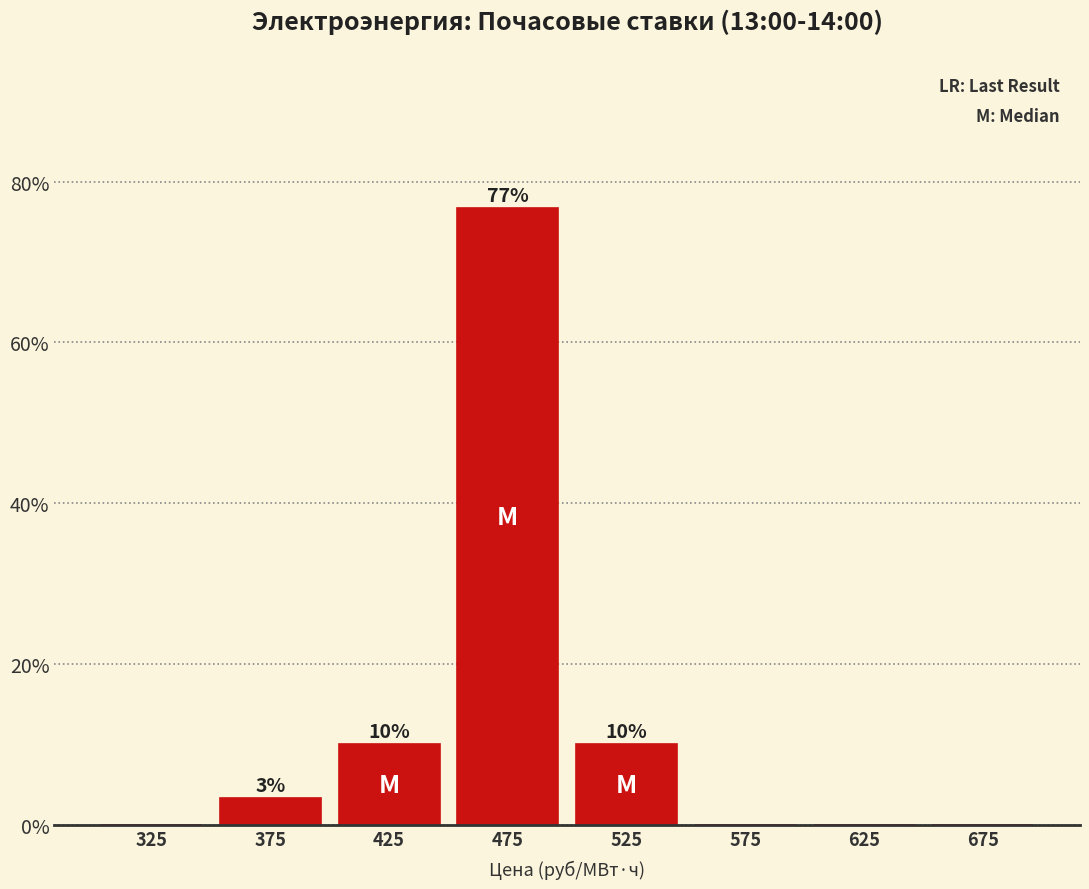

Which range on the x-axis has the tallest bar?

450 to 500